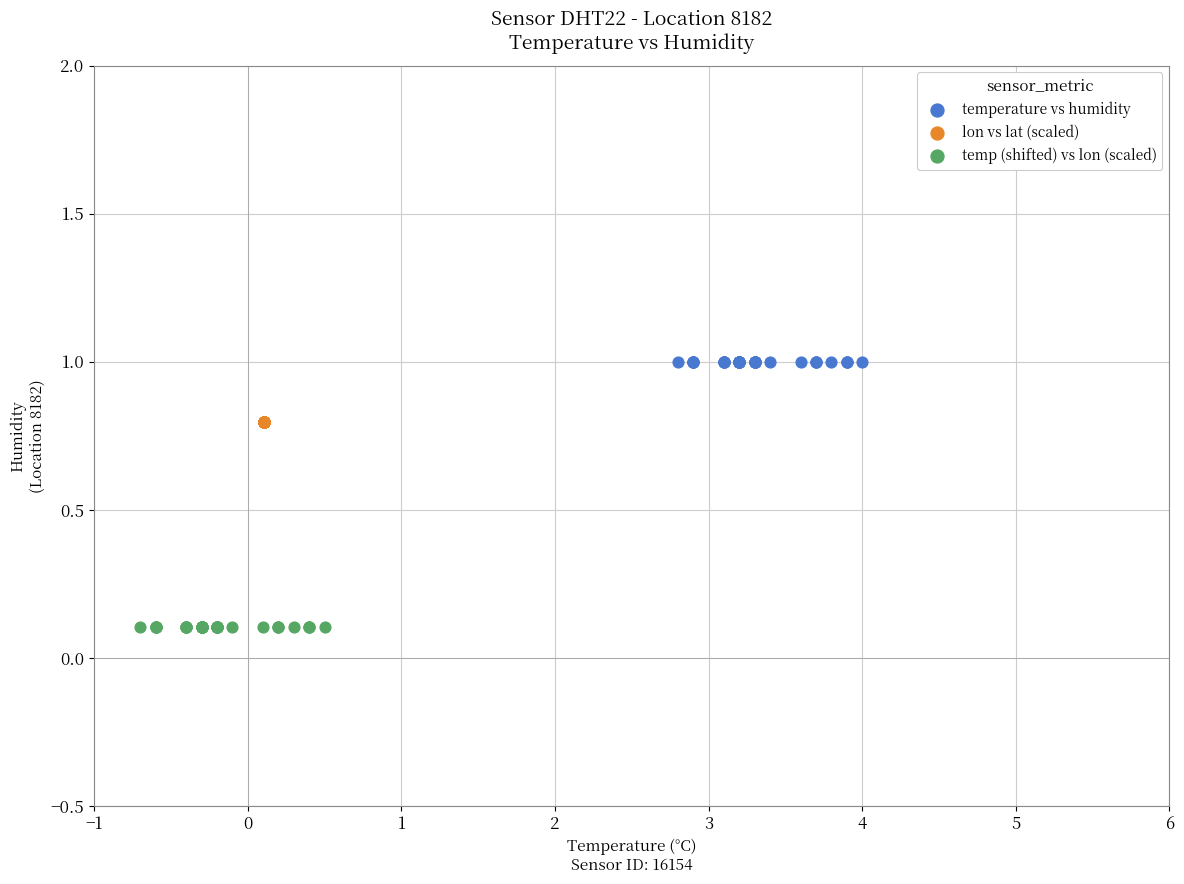

What are all the series names shown in the legend?

temperature vs humidity, lon vs lat (scaled), temp (shifted) vs lon (scaled)